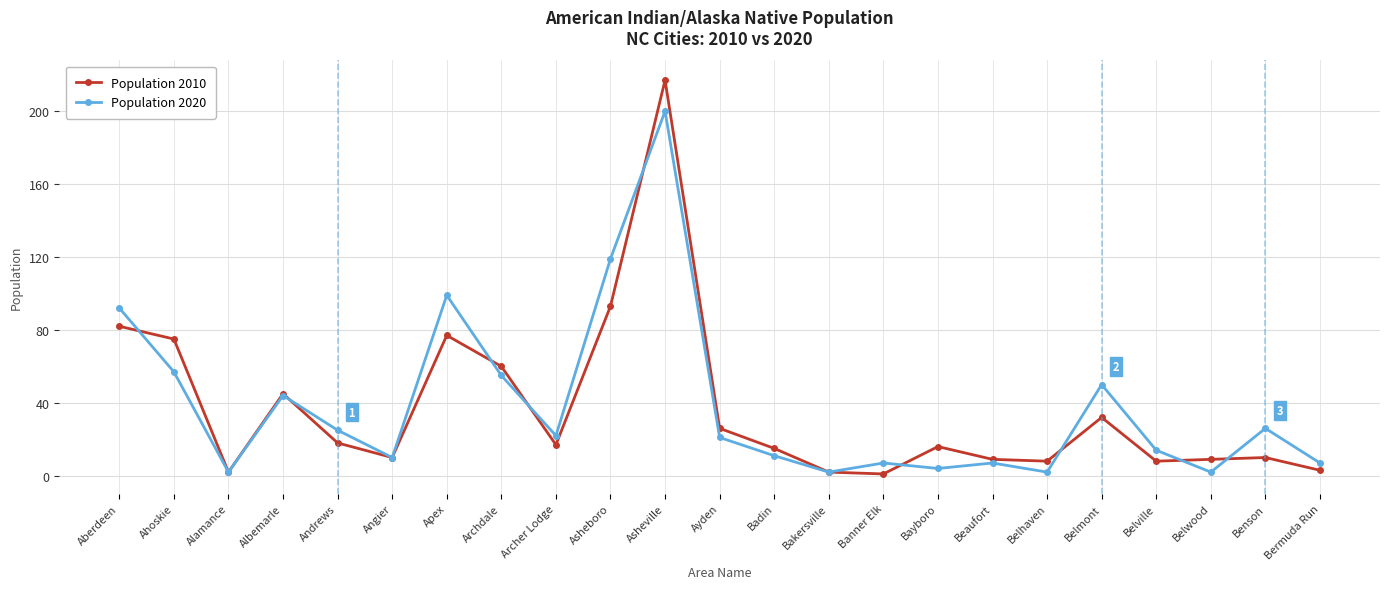

Which series changed the most between Archer Lodge and Belwood?

Population 2020